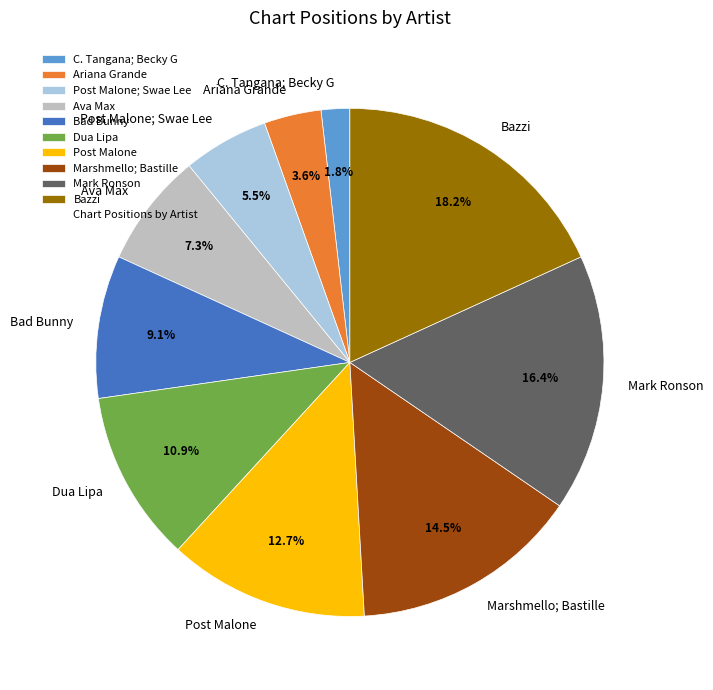

Do Bazzi and Mark Ronson together represent more than half of the pie?

No